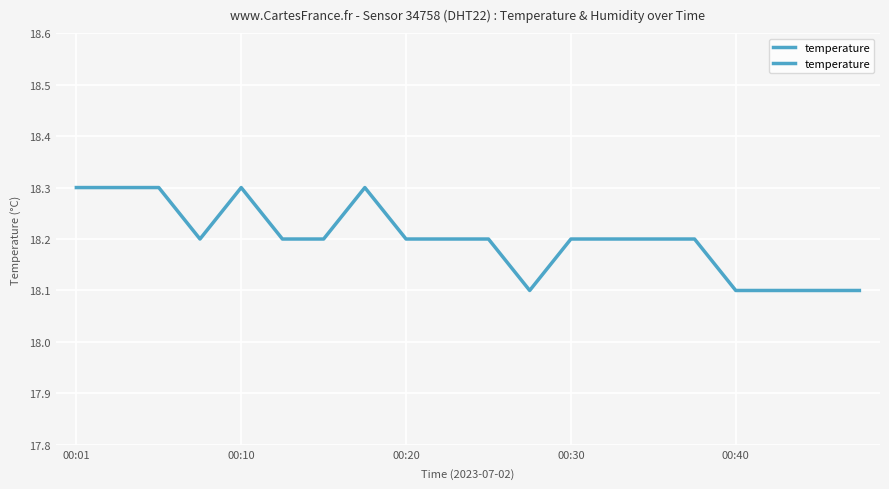

Reading left to right, transcribe all the data shown in this chart.

18.3	18.3	18.3	18.2	18.3	18.2	18.2	18.3	18.2	18.2	18.2	18.1	18.2	18.2	18.2	18.2	18.1	18.1	18.1	18.1